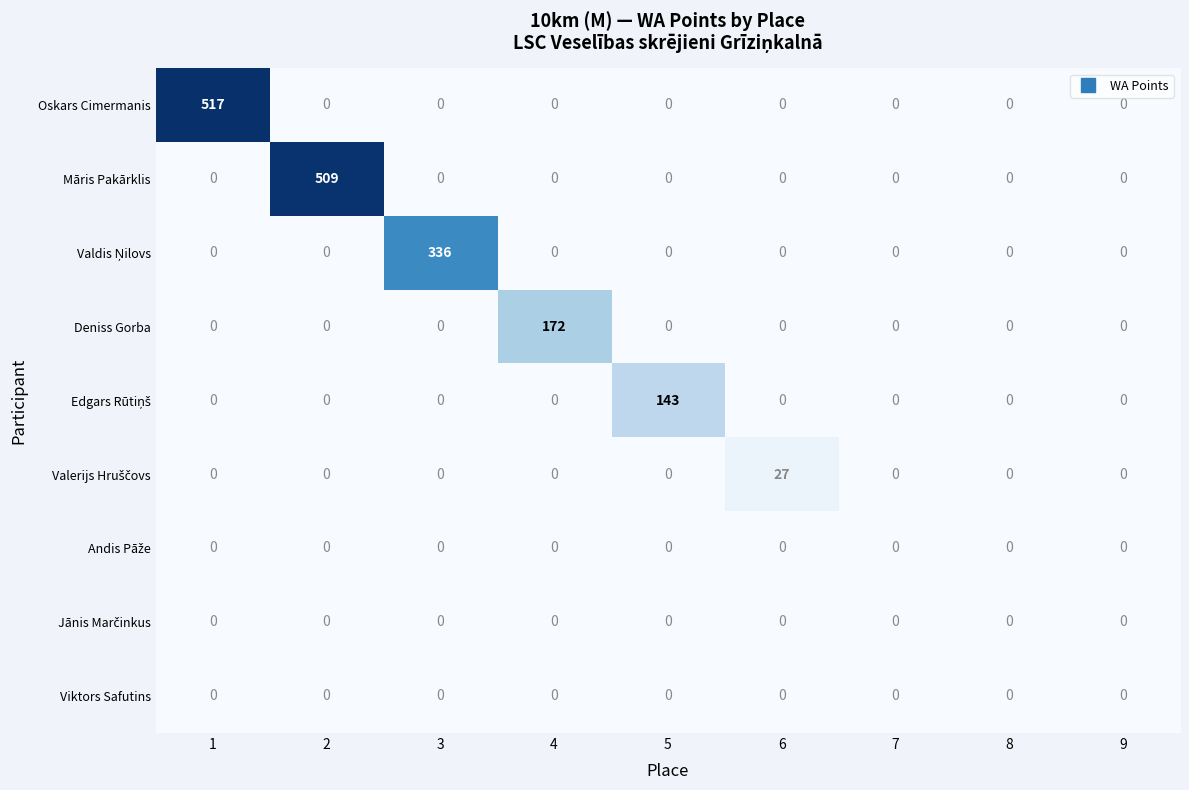

The value of Viktors Safutins at 5 is 0. True or false?

True